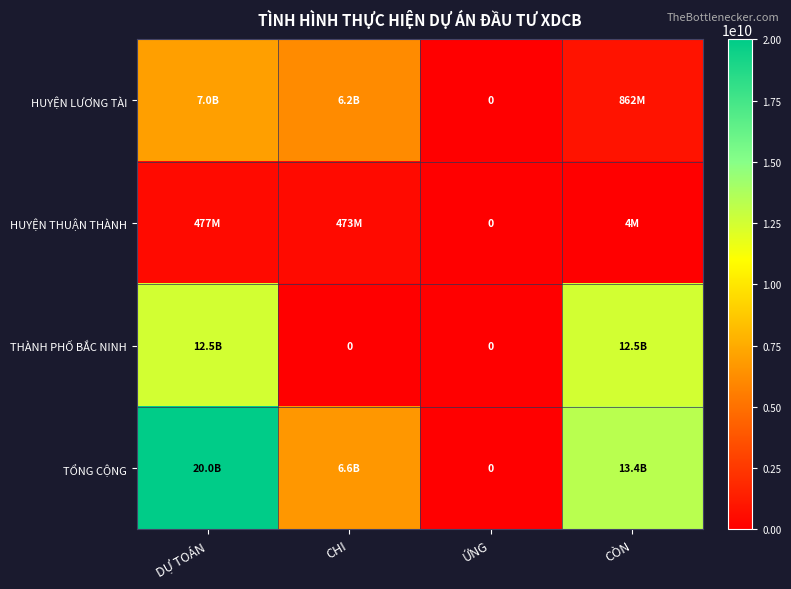

Is it true that THÀNH PHỐ BẮC NINH equals 3930998320 at ỨNG?

False